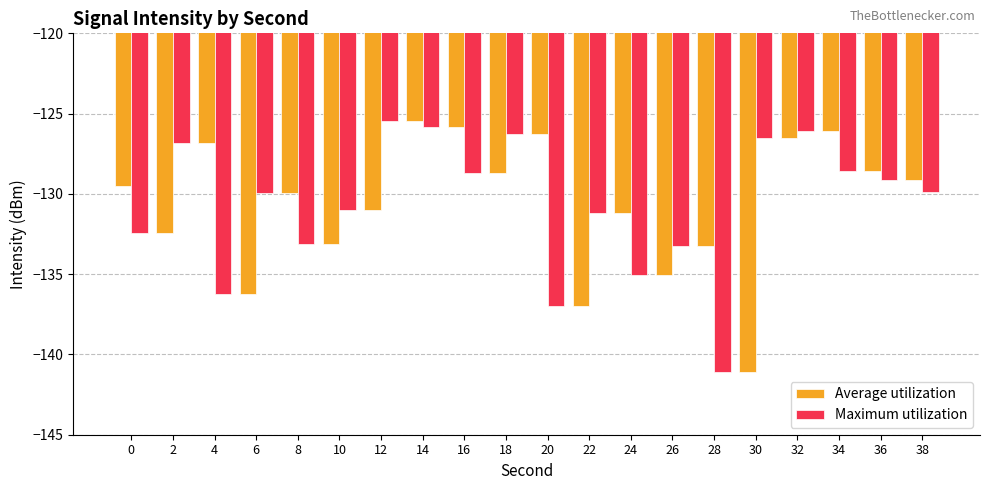

Reading left to right, list all the values displayed in this chart.

Average utilization: -129.5	-132.4	-126.8	-136.2	-129.9	-133.1	-131.0	-125.5	-125.8	-128.7	-126.3	-137.0	-131.2	-135.0	-133.2	-141.1	-126.5	-126.1	-128.6	-129.2
Maximum utilization: -132.4	-126.8	-136.2	-129.9	-133.1	-131.0	-125.5	-125.8	-128.7	-126.3	-137.0	-131.2	-135.0	-133.2	-141.1	-126.5	-126.1	-128.6	-129.2	-129.9